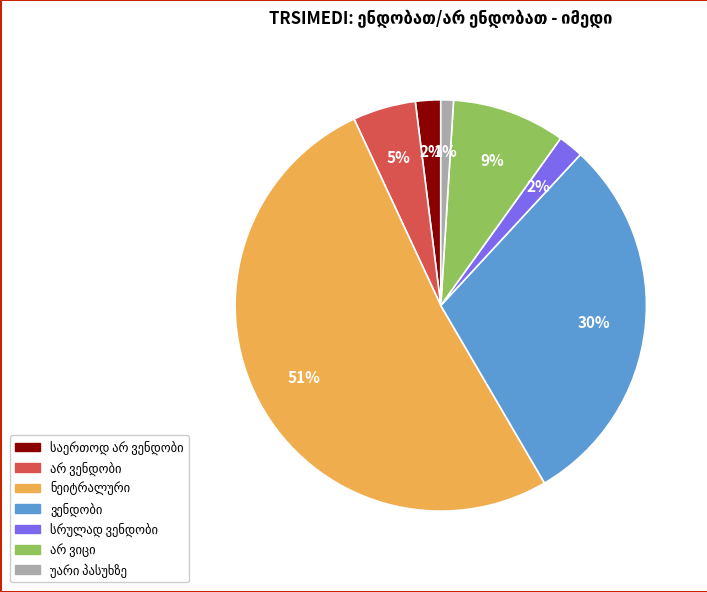

Does any single category account for the majority?

Yes